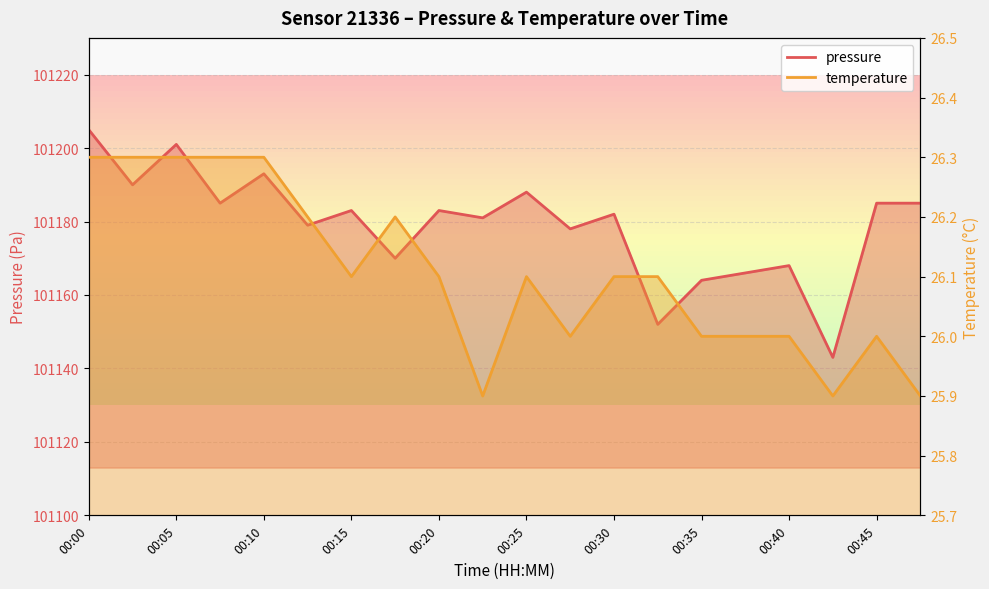

Rank the series at 00:47 from lowest to highest value.

temperature, pressure